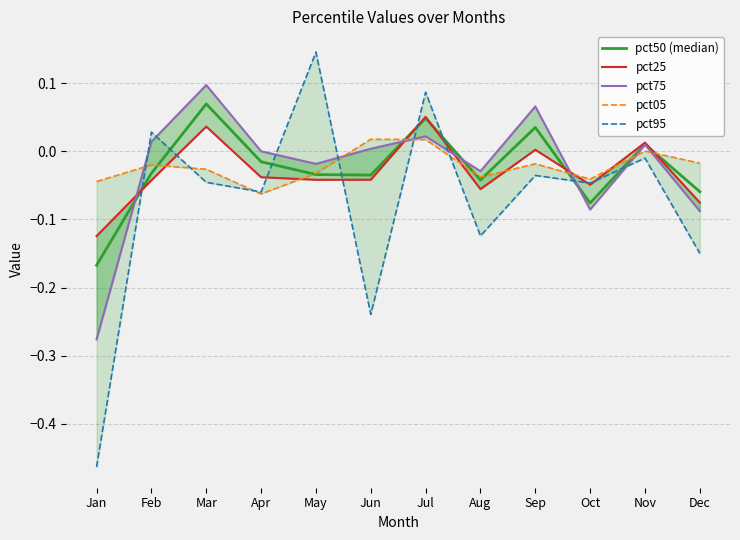

What is the value of the pct25 point at the 1st from the left?

-0.1